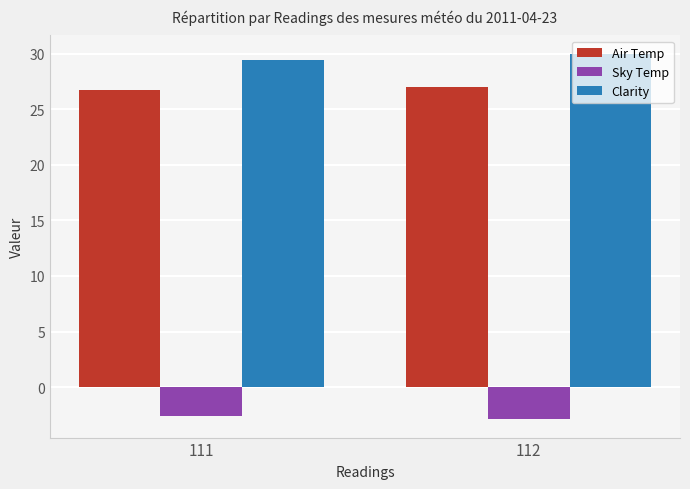

What is the difference between the highest and lowest values at 111?

32.0